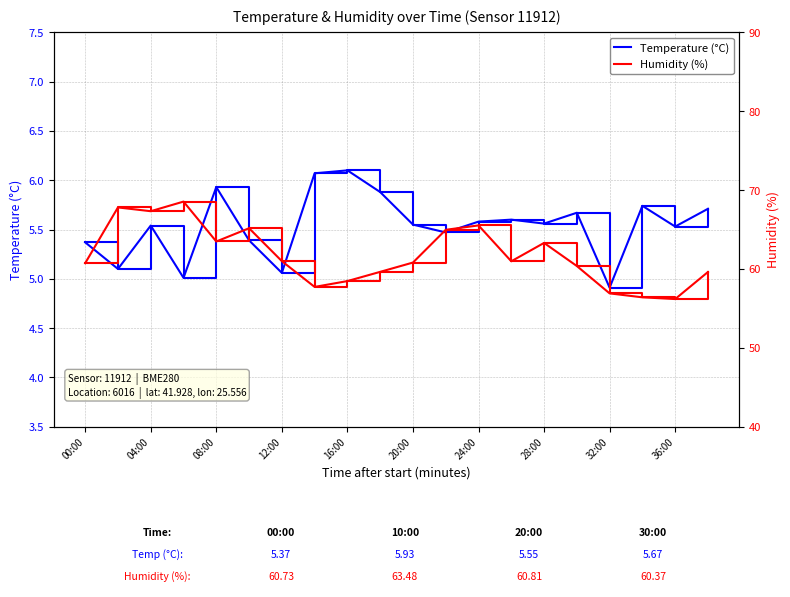

The value of Temperature (°C) at 24:00 is 9.2. True or false?

False